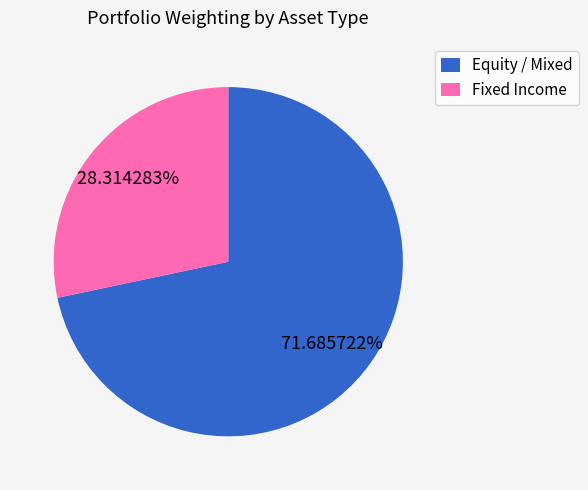

Approximately how many times larger is the value at Fixed Income compared to Equity / Mixed?

0.4